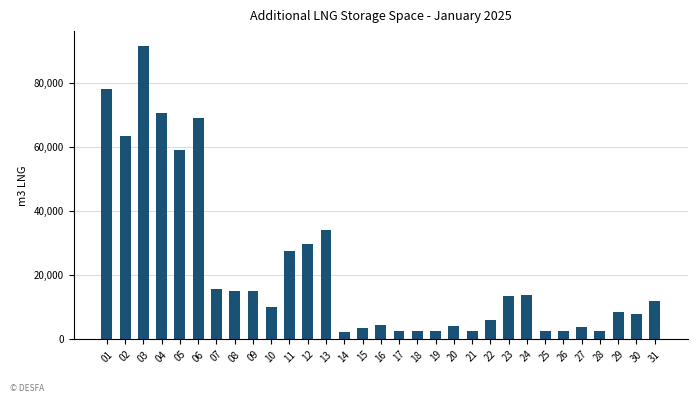

What is the ratio of the value at 01 to the value at 06?

1.1